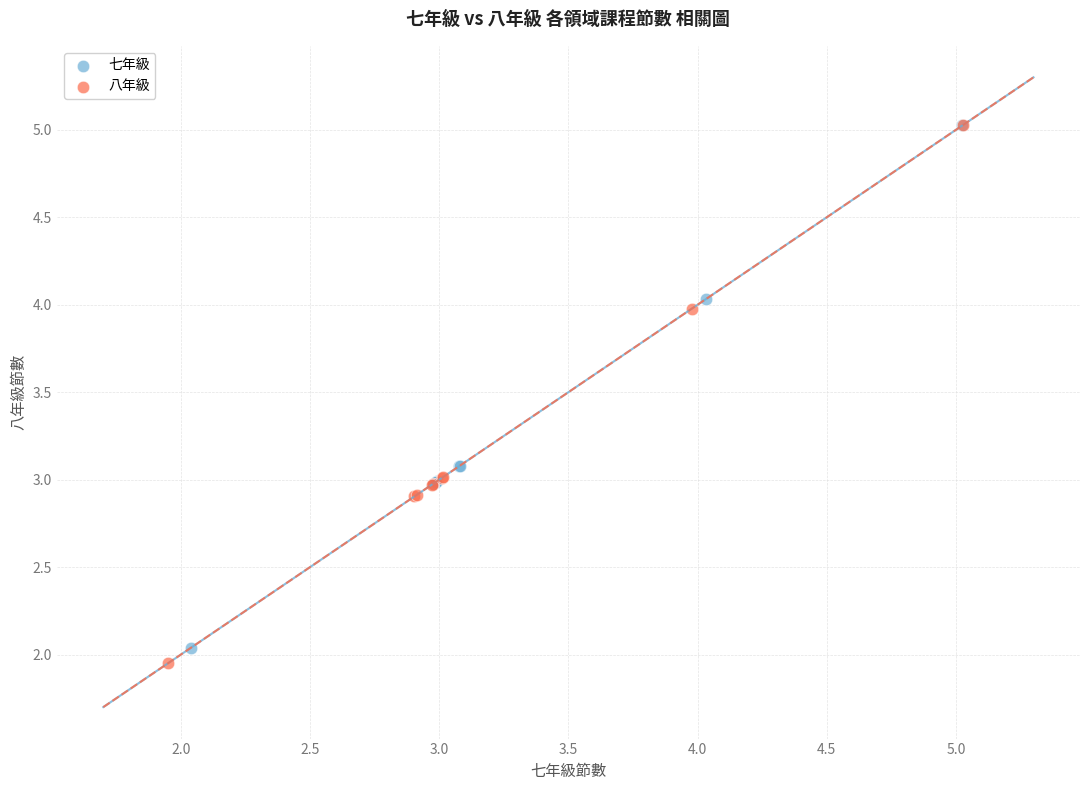

Which series has the widest spread of Y values?

八年級